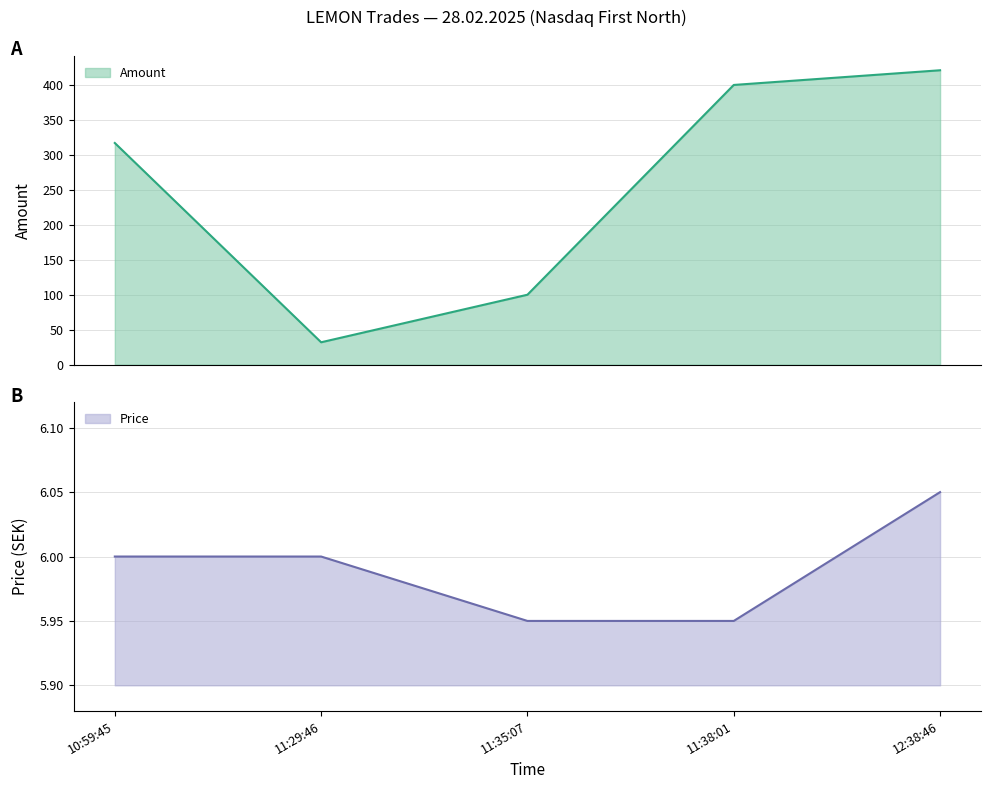

At which label does Price first exceed 6?

12:38:46